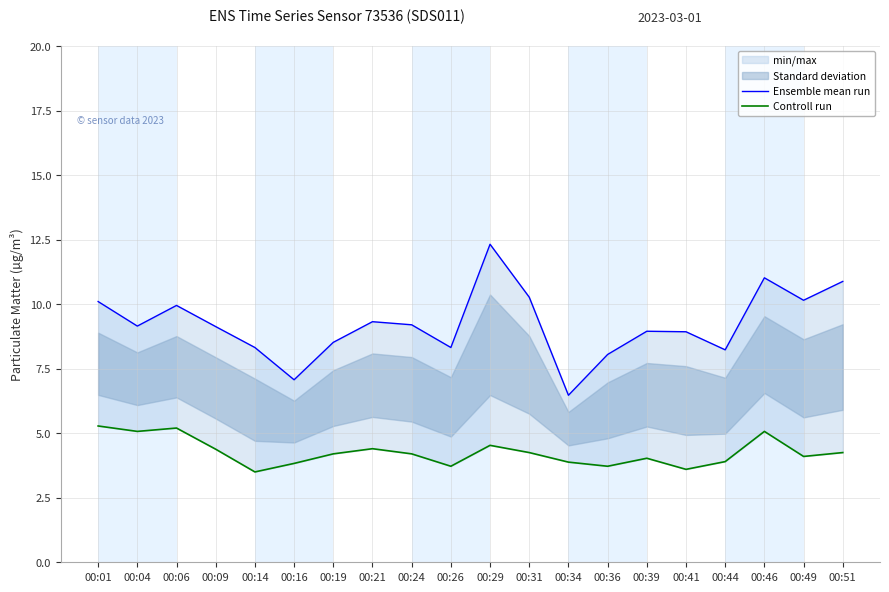

What is the difference between the second highest and second lowest values in the Controll run series?

1.6